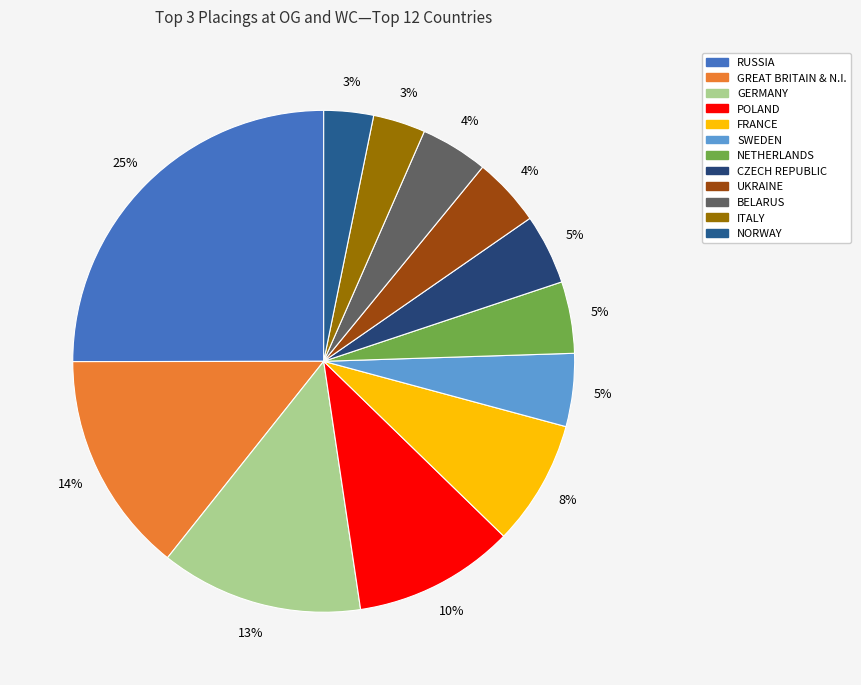

Does NORWAY represent more than half of the total?

No